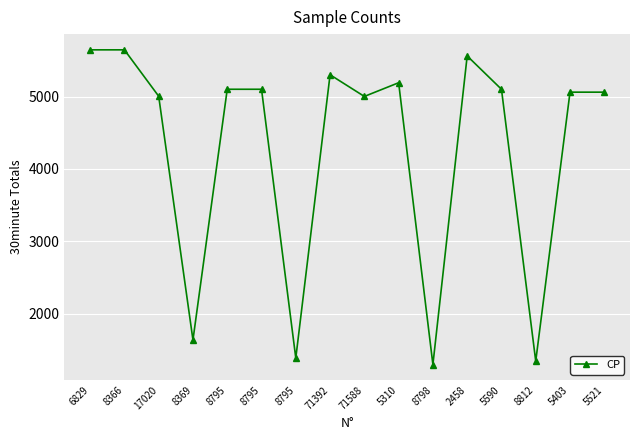

Which label corresponds to the largest value in the chart?

6829